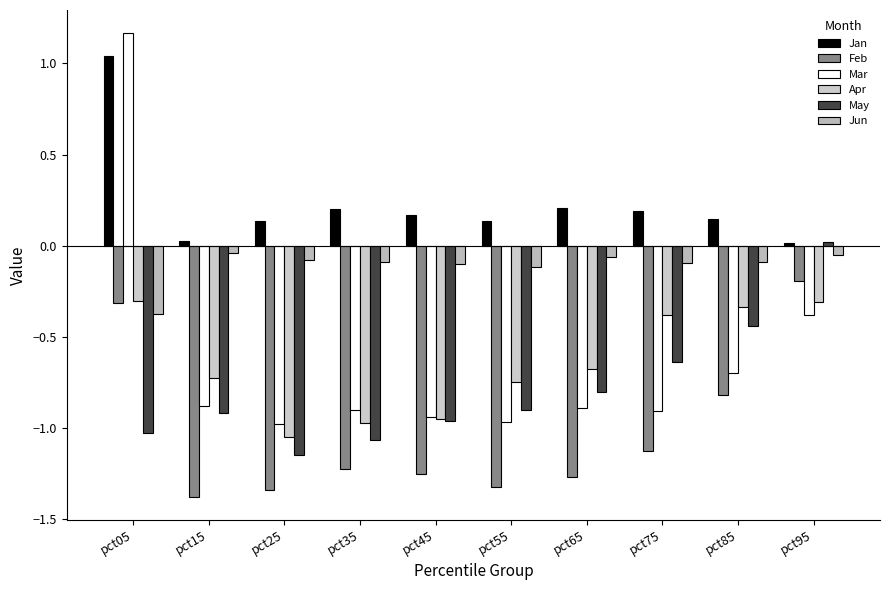

How many categories are shown in the chart?

10